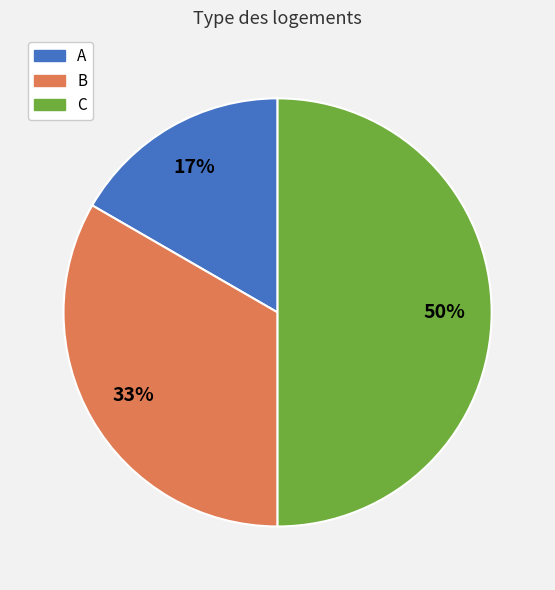

Does A account for over 50% of the chart?

No